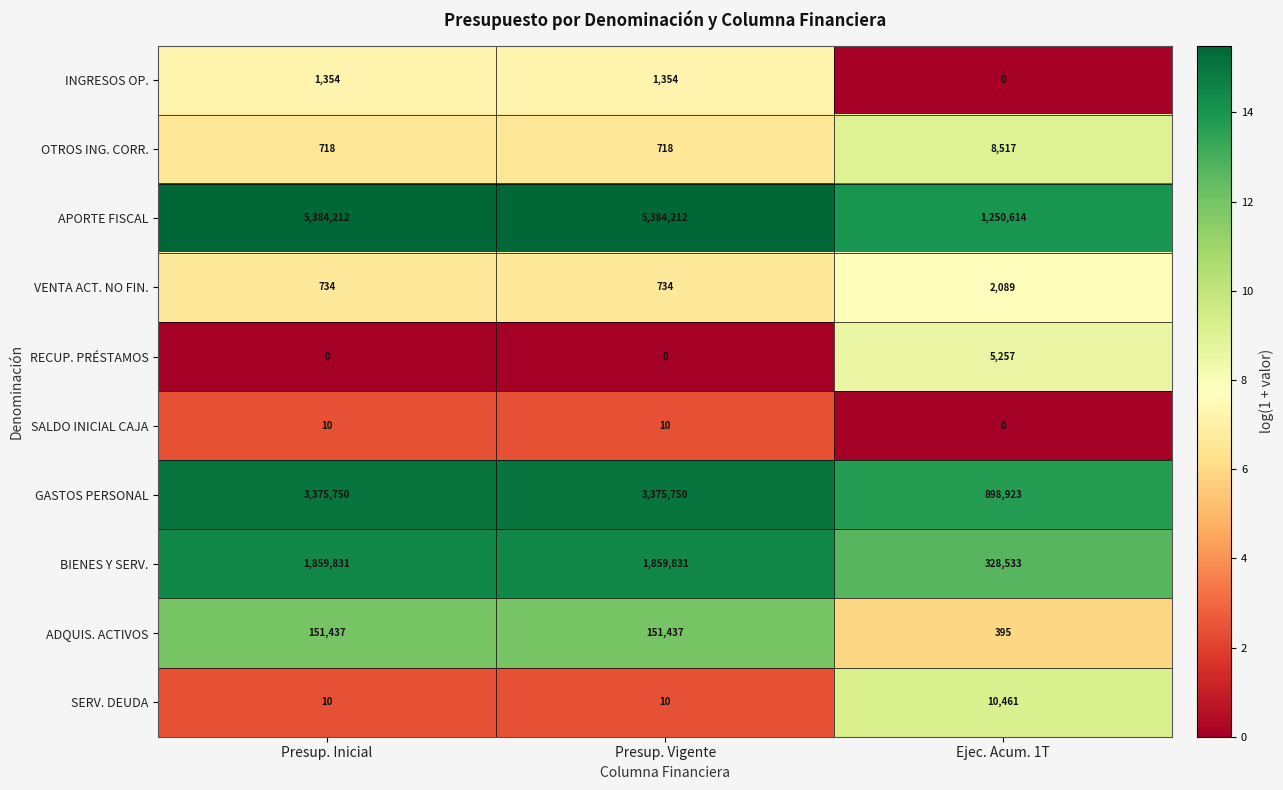

What is the total value across all series at Presup. Inicial?

10774056